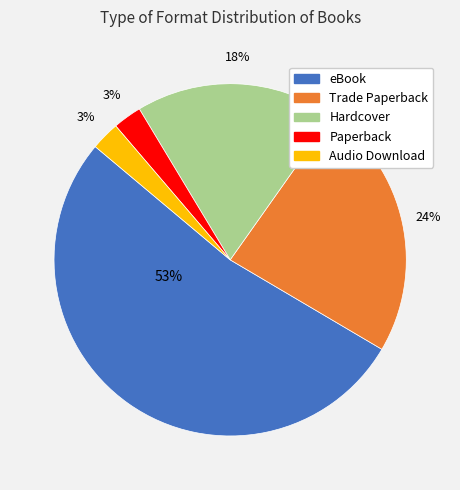

How many slices are in this pie chart?

5